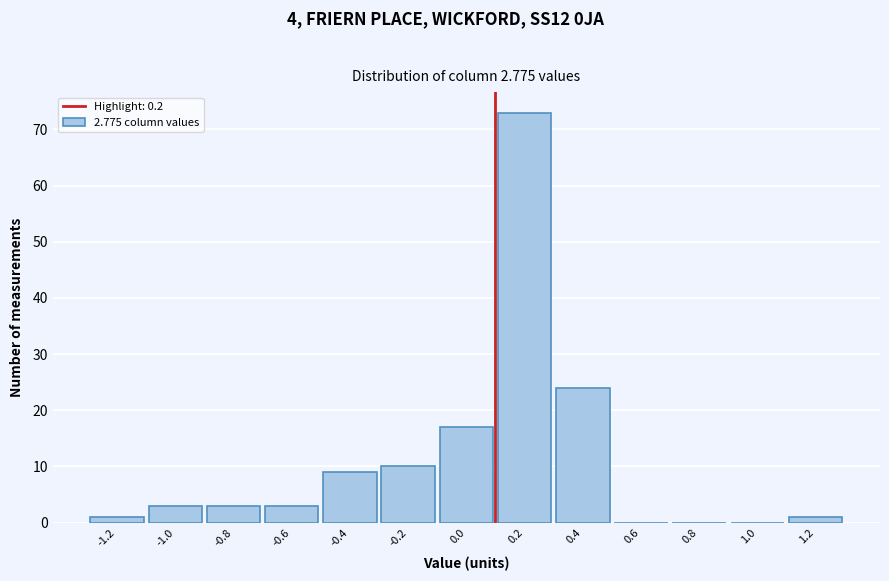

Reading left to right, extract all data points from this chart.

-1.2=1	-1.0=3	-0.8=3	-0.6=3	-0.4=9	-0.2=10	0.0=17	0.2=73	0.4=24	0.6=0	0.8=0	1.0=0	1.2=1